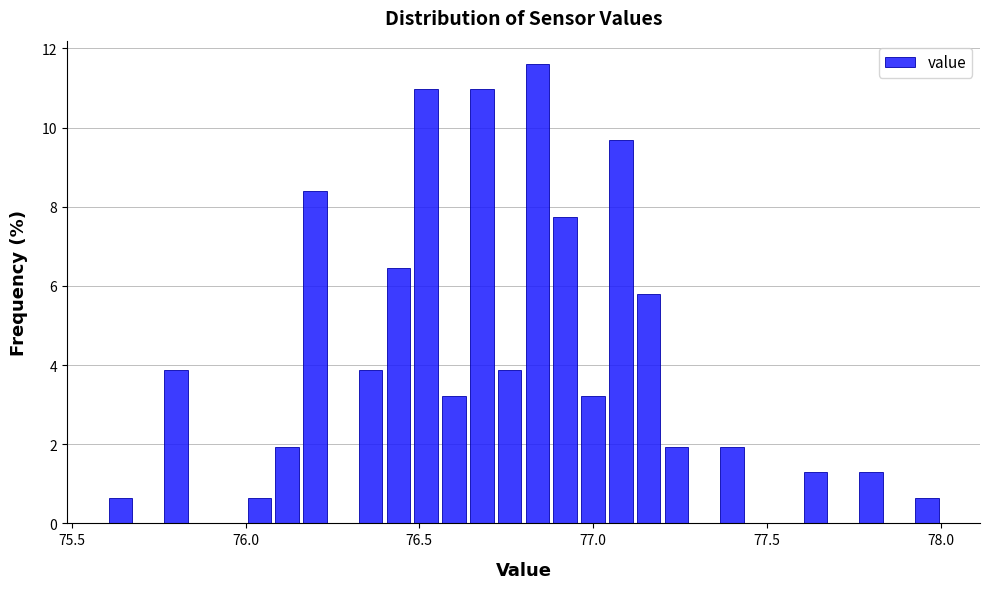

Around what value on the x-axis is the tallest bar? Give the approximate position of its centre, as read against the axis.

76.85